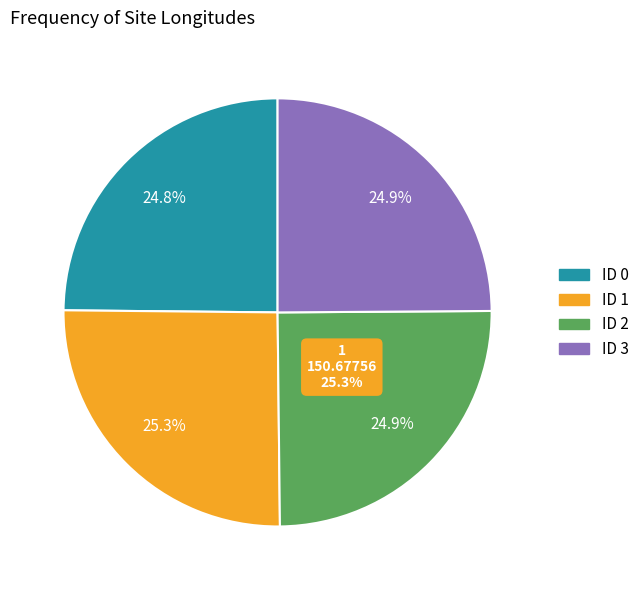

What percentage is the 1 slice, to the nearest percent?

25%